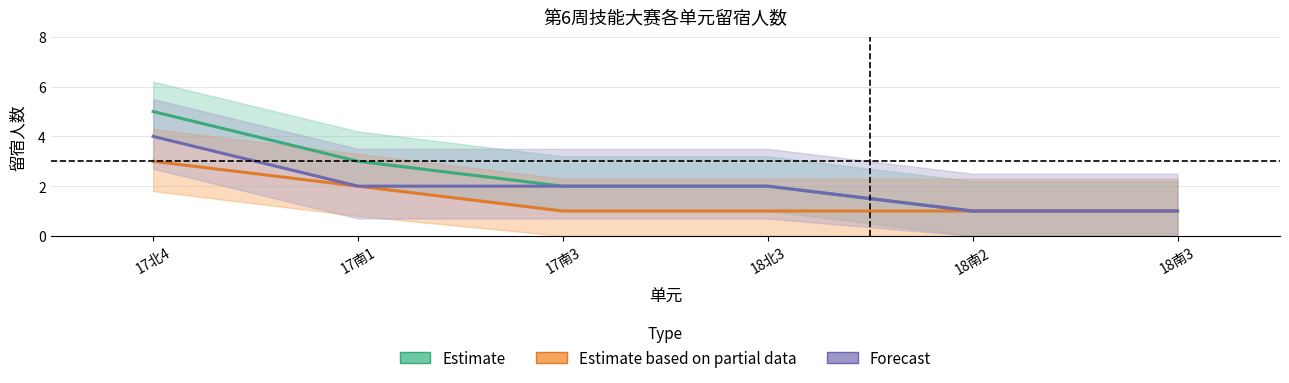

What is the maximum value shown in the chart?

5